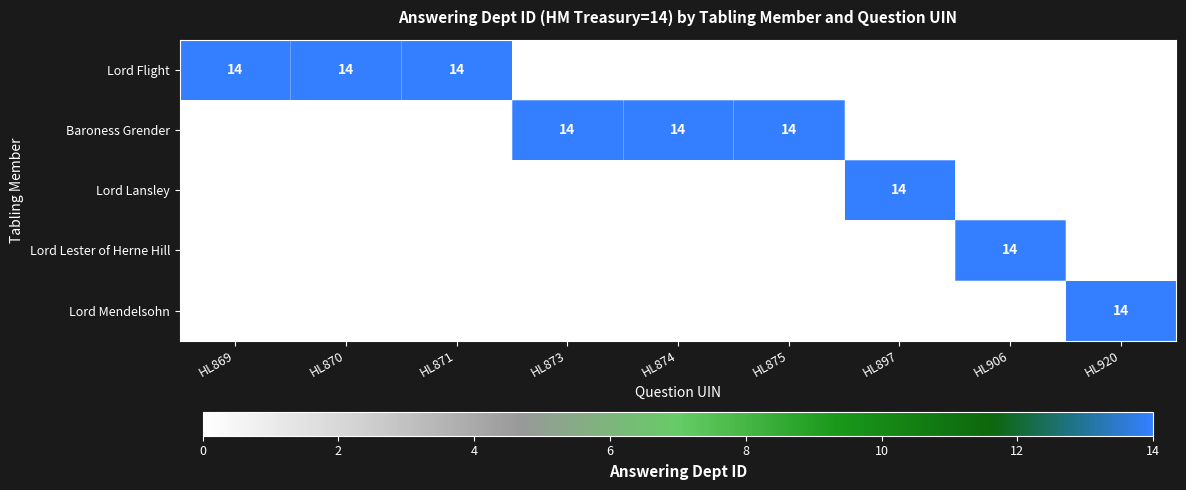

The value of Baroness Grender at HL873 is 14. True or false?

True